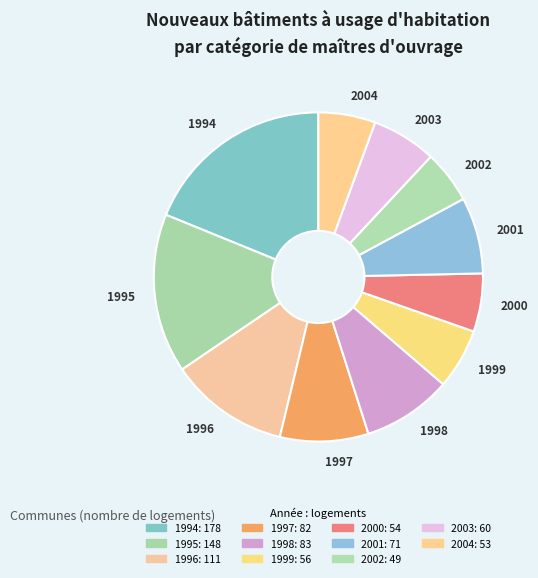

Do 1996 and 1998 together represent more than half of the pie?

No